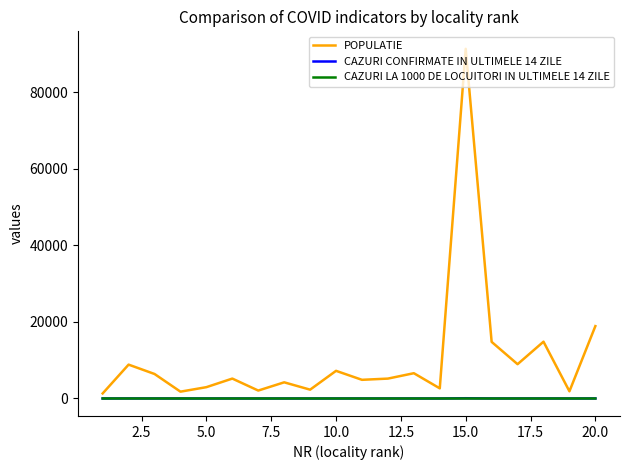

Which series has the largest range (max minus min)?

POPULATIE